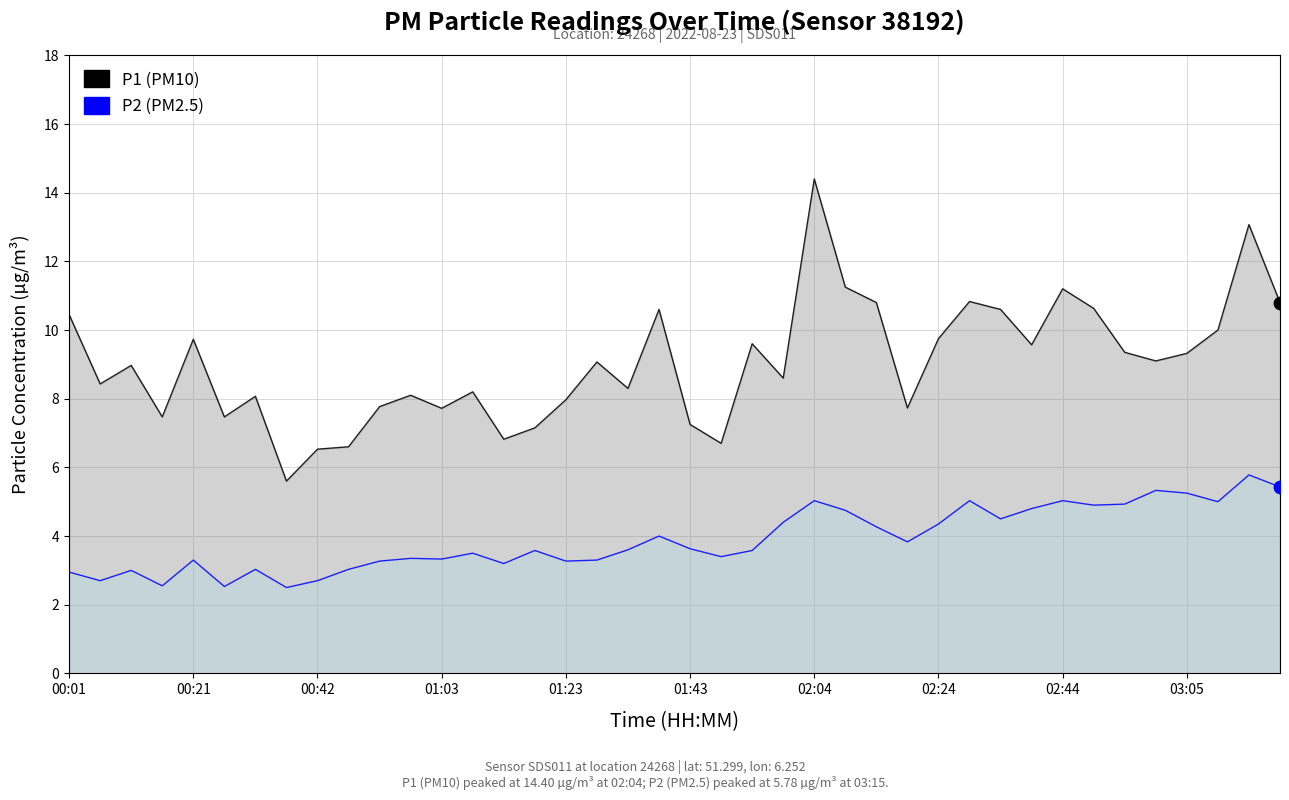

At how many categories does at least one series exceed 13?

2